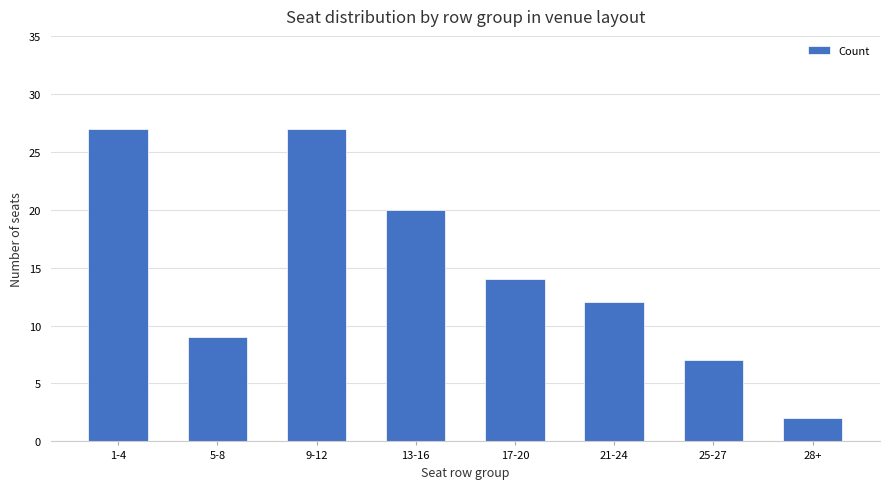

What is the difference between the maximum and minimum values?

25